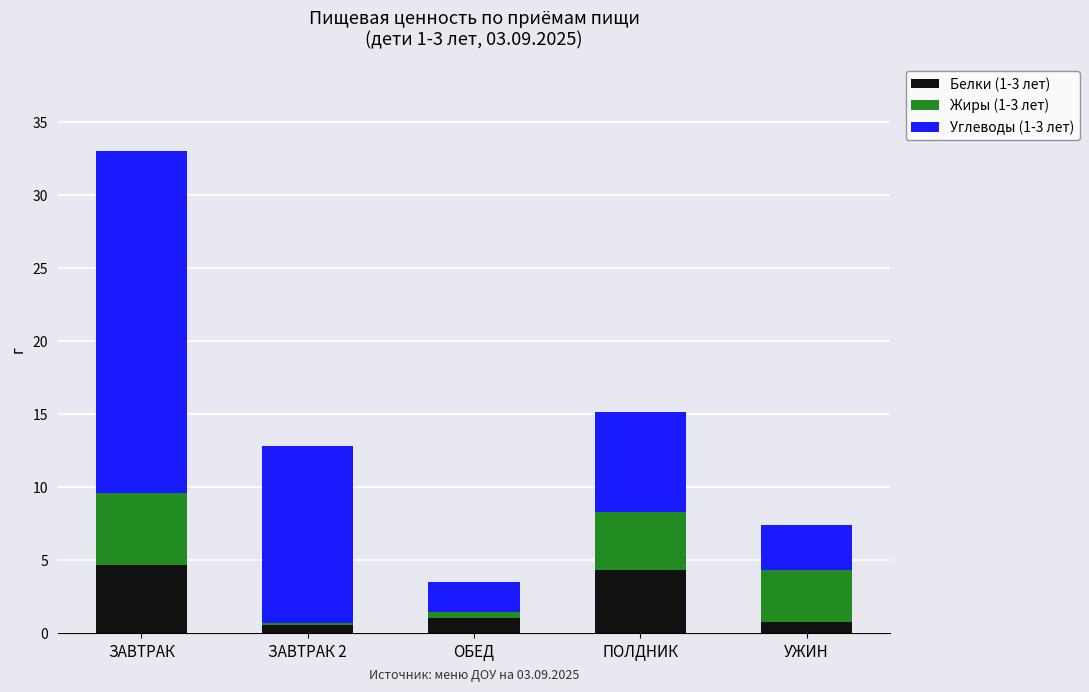

True or false: Белки (1-3 лет) has a value of 7.2 at ЗАВТРАК.

False